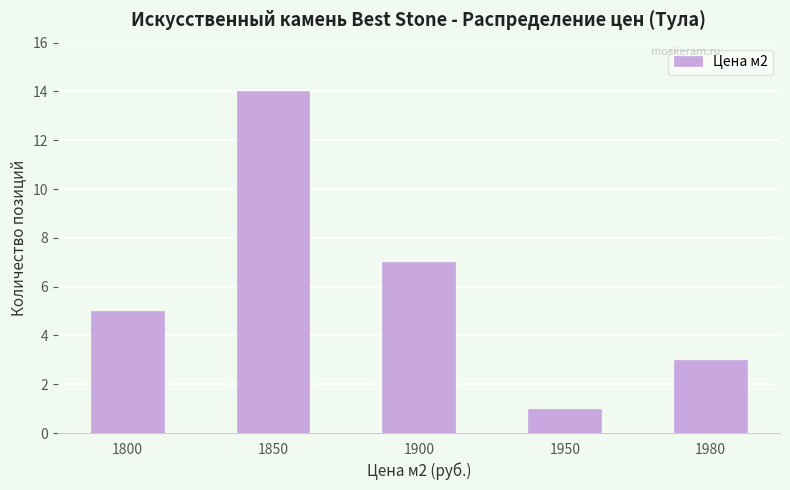

Read the value at 1900.

7